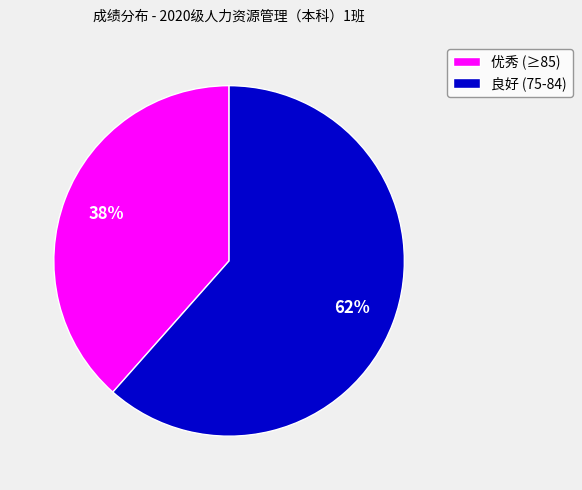

What is the majority slice?

良好 (75-84)